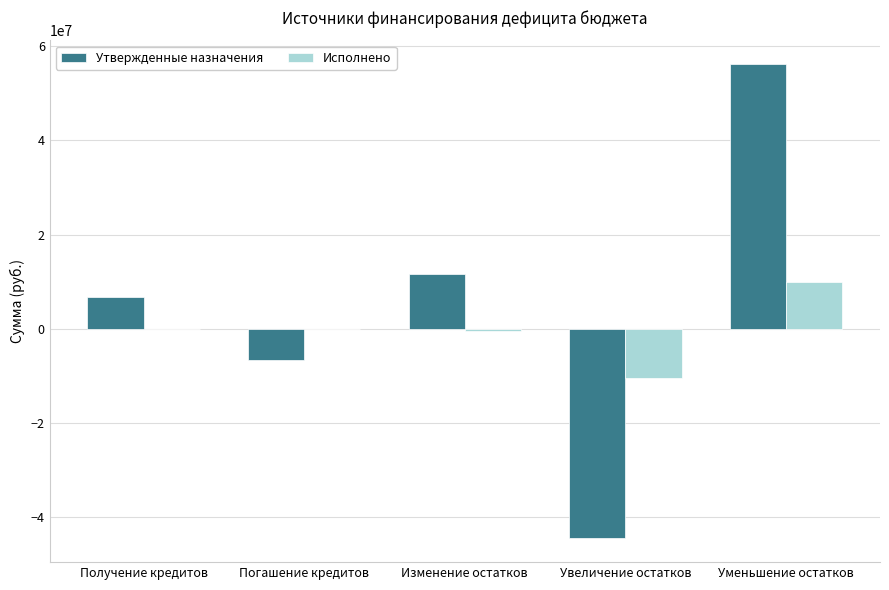

The Утвержденные назначения series shows 80998624.9 at Уменьшение остатков. True or false?

False